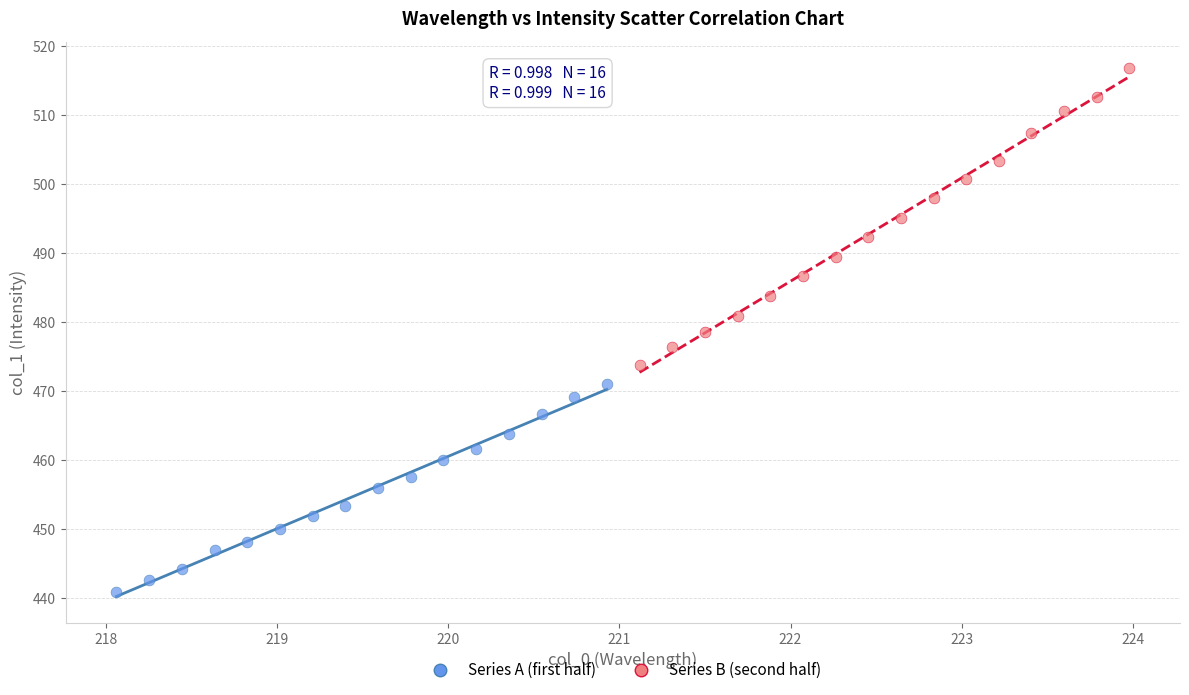

Which series has the widest spread of Y values?

Series B (second half)